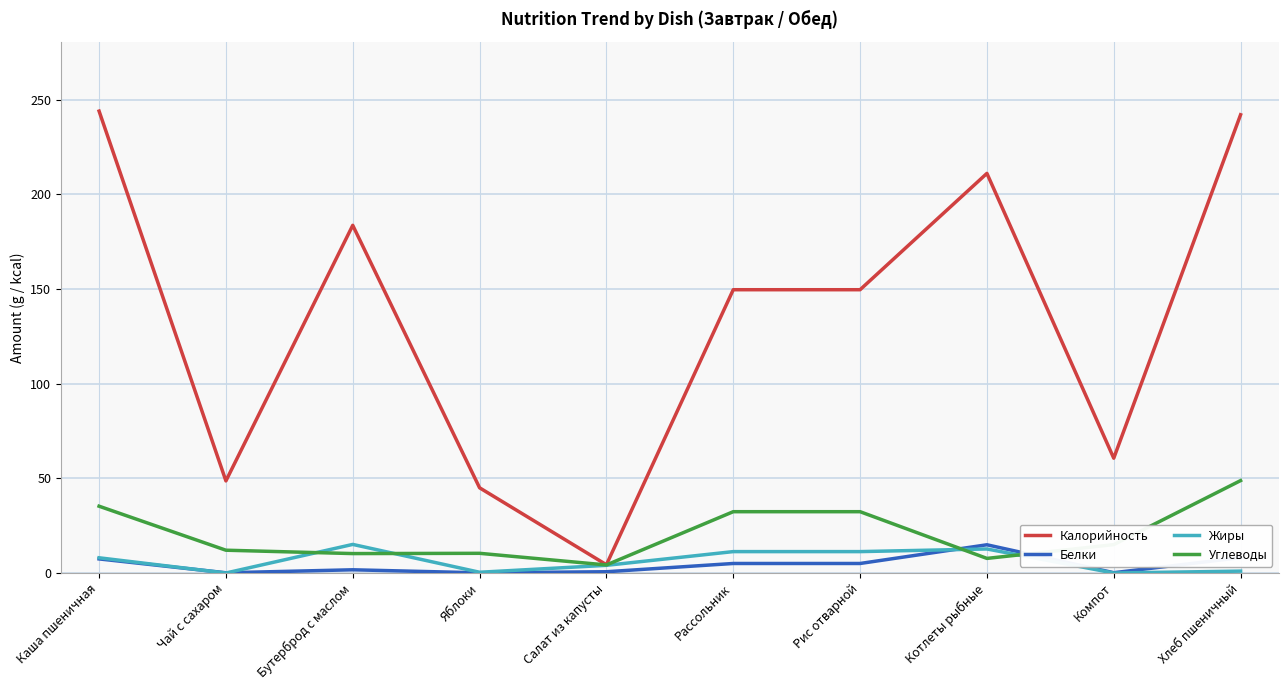

What are all the series names shown in the legend?

Калорийность, Белки, Жиры, Углеводы